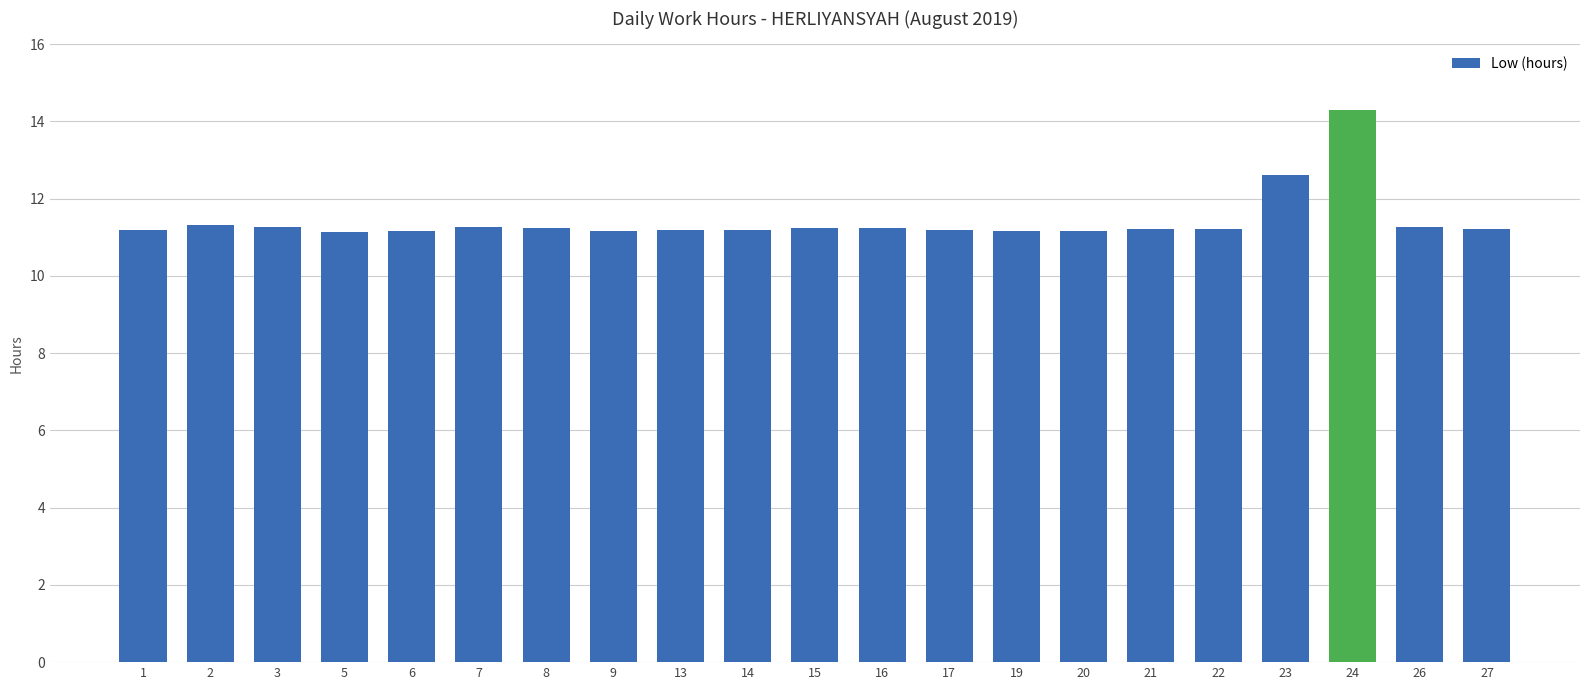

Are the bars horizontal?

No